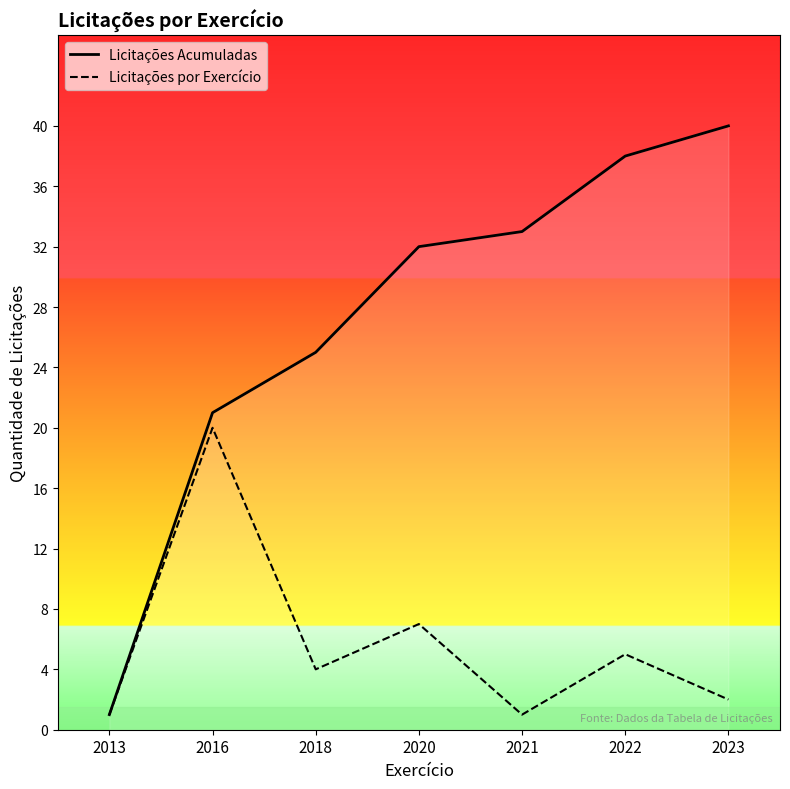

Is the value of Licitações por Exercício at 2020 greater than the value of Licitações Acumuladas at 2021?

No